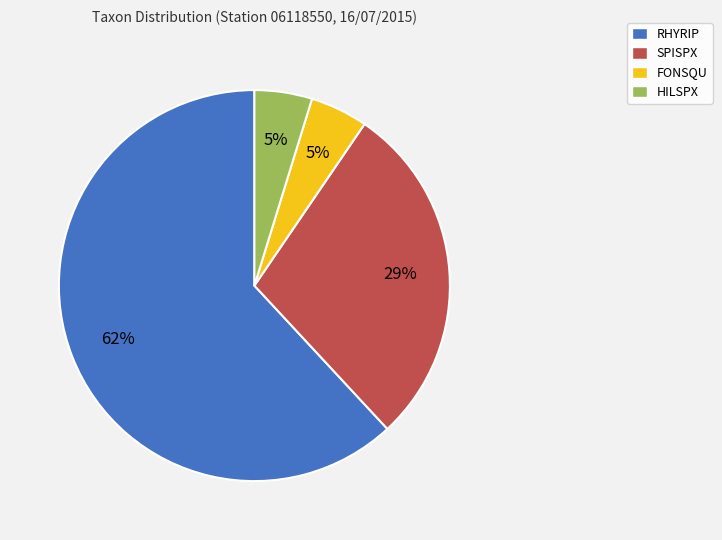

Between FONSQU and SPISPX, which is larger?

SPISPX